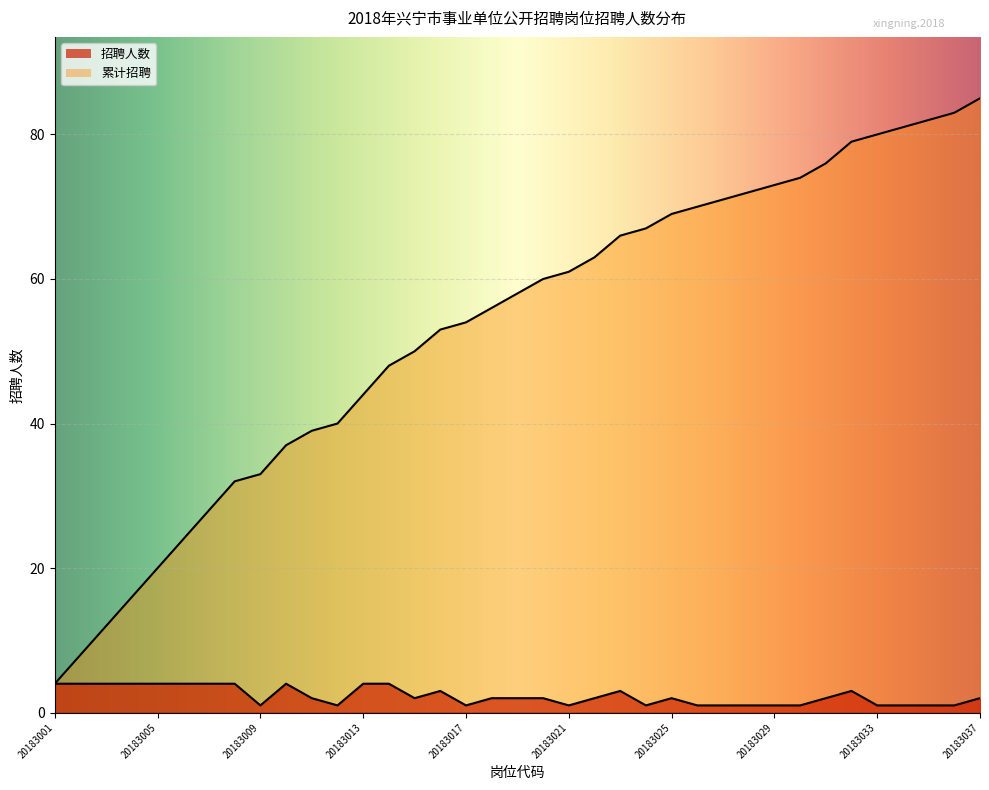

True or false: 招聘人数 and 累计招聘 cross at least once.

False